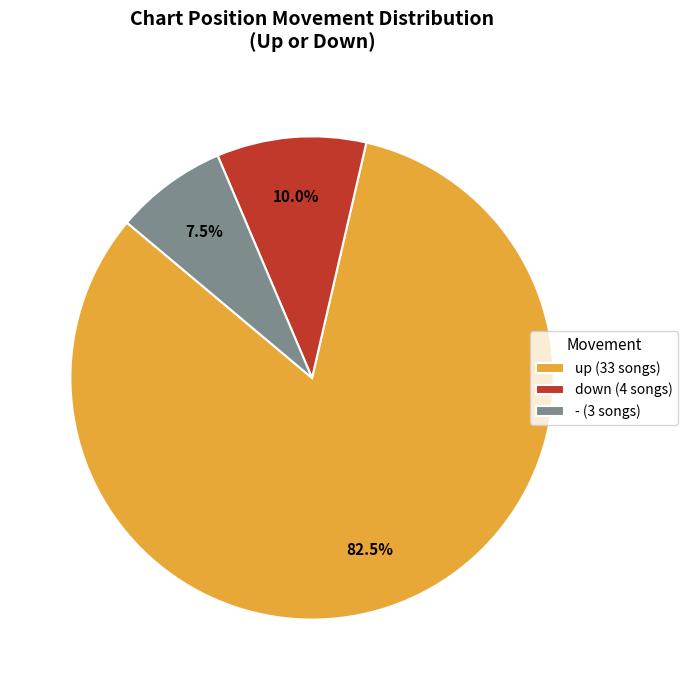

Which slice represents more than half of the pie?

up